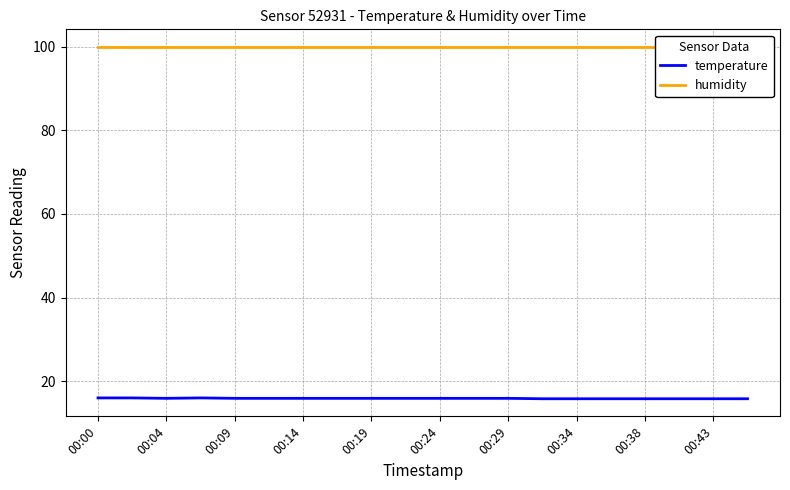

What is the difference between the maximum and minimum values in the temperature series?

0.2